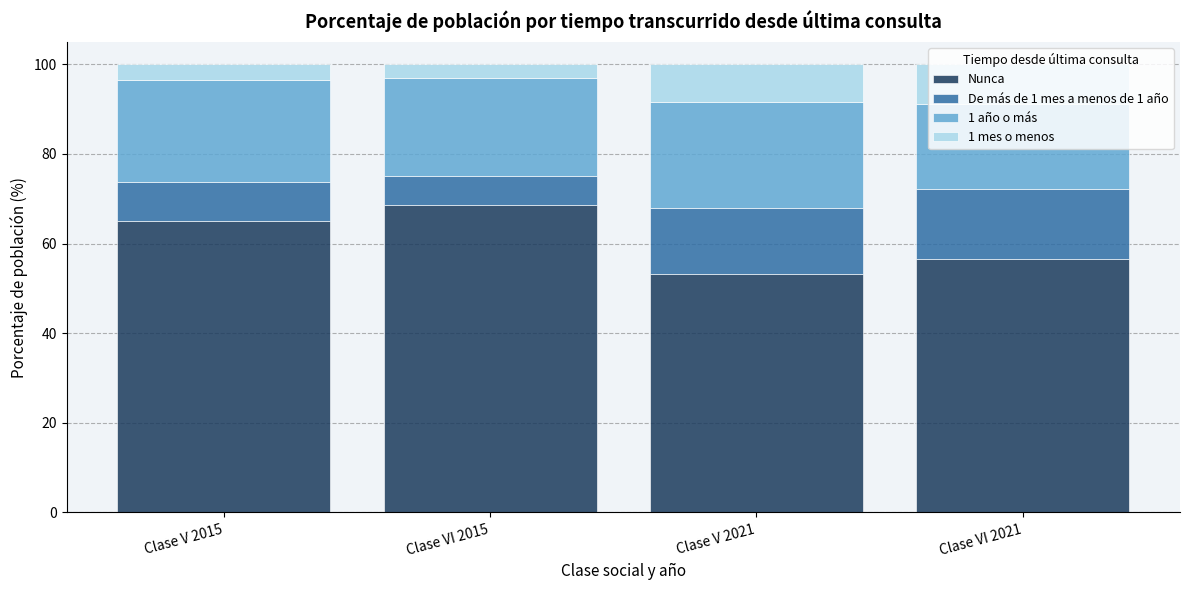

Are the bars grouped side by side (vs. stacked)?

No